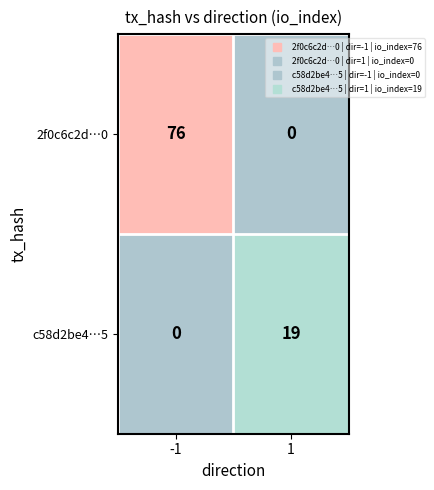

Which series has the largest total across all categories?

2f0c6c2d…0